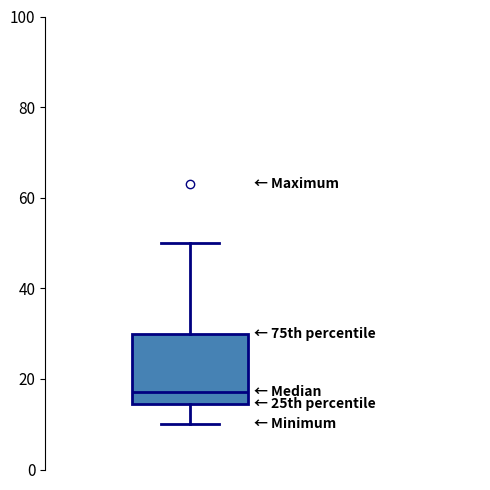

Read this box plot against the y-axis: the position of the median line, the range covered by the box, and the ends of both whiskers. The values are not printed on the chart, so give them approximately, as read against the axis.

median 18, box 14 to 30, whiskers 10 to 50